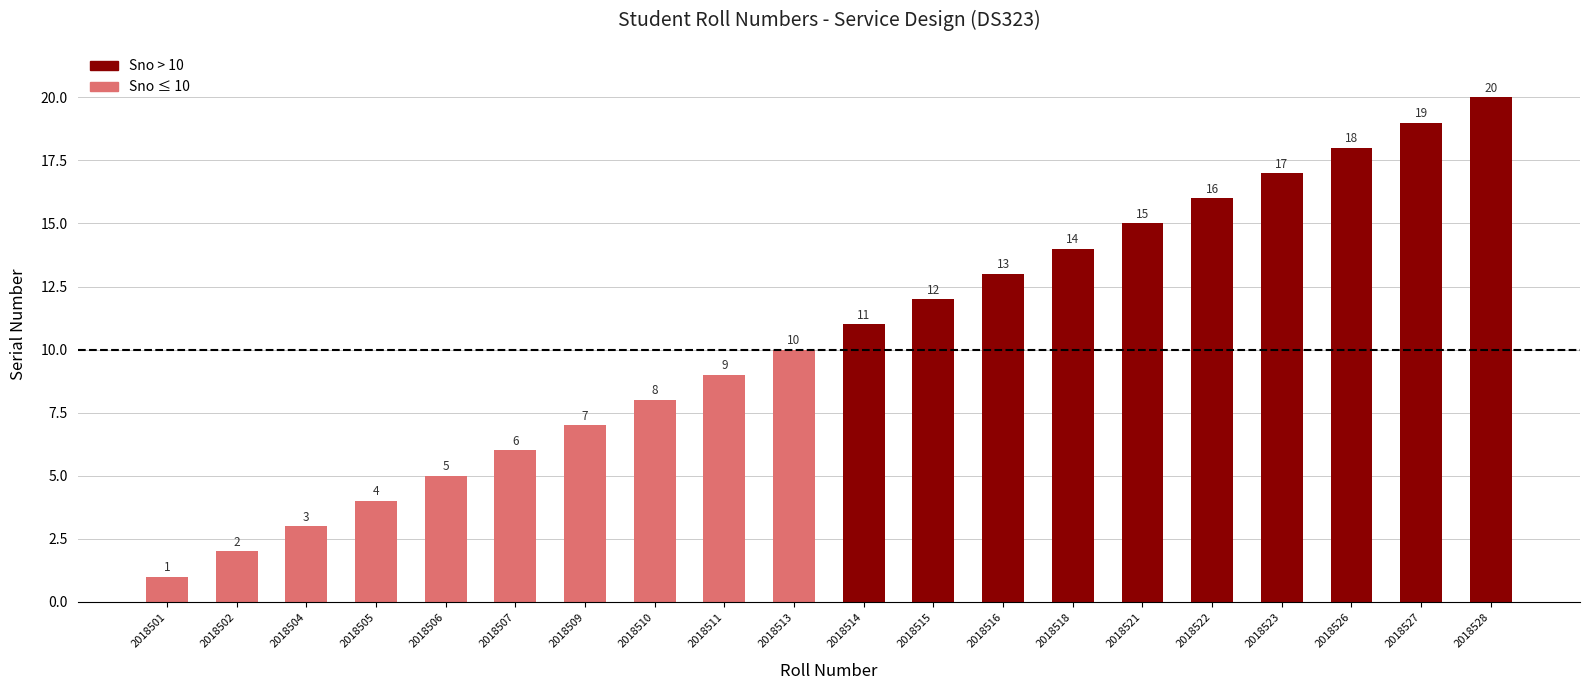

What is the change in value from 2018507 to 2018522?

+10